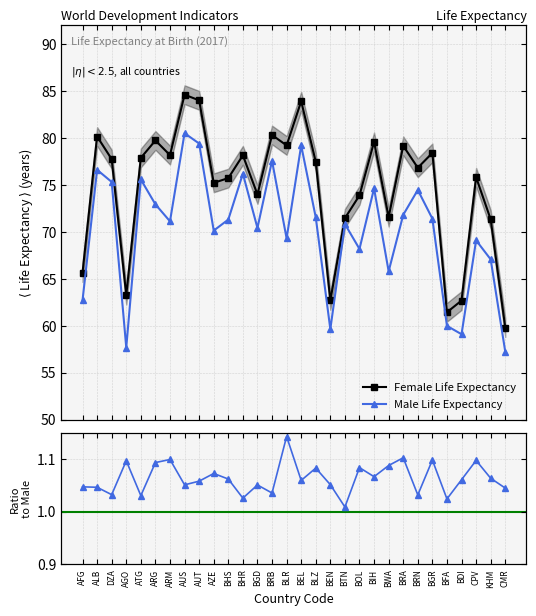

Reading right to left, transcribe all the data shown in this chart.

Female Life Expectancy: CMR=59.8	KHM=71.3	CPV=75.8	BDI=62.7	BFA=61.4	BGR=78.4	BRN=76.8	BRA=79.2	BWA=71.6	BIH=79.6	BOL=73.9	BTN=71.4	BEN=62.7	BLZ=77.5	BEL=83.9	BLR=79.2	BRB=80.3	BGD=74.0	BHR=78.1	BHS=75.7	AZE=75.2	AUT=84.0	AUS=84.6	ARM=78.2	ARG=79.7	ATG=77.9	AGO=63.3	DZA=77.7	ALB=80.1	AFG=65.7
Male Life Expectancy: CMR=57.2	KHM=67.1	CPV=69.1	BDI=59.1	BFA=60.0	BGR=71.4	BRN=74.5	BRA=71.8	BWA=65.8	BIH=74.6	BOL=68.2	BTN=70.8	BEN=59.6	BLZ=71.5	BEL=79.2	BLR=69.3	BRB=77.6	BGD=70.4	BHR=76.2	BHS=71.3	AZE=70.1	AUT=79.4	AUS=80.5	ARM=71.1	ARG=72.9	ATG=75.6	AGO=57.7	DZA=75.3	ALB=76.6	AFG=62.7
F/M Ratio: CMR=1.0	KHM=1.1	CPV=1.1	BDI=1.1	BFA=1.0	BGR=1.1	BRN=1.0	BRA=1.1	BWA=1.1	BIH=1.1	BOL=1.1	BTN=1.0	BEN=1.1	BLZ=1.1	BEL=1.1	BLR=1.1	BRB=1.0	BGD=1.1	BHR=1.0	BHS=1.1	AZE=1.1	AUT=1.1	AUS=1.1	ARM=1.1	ARG=1.1	ATG=1.0	AGO=1.1	DZA=1.0	ALB=1.0	AFG=1.0